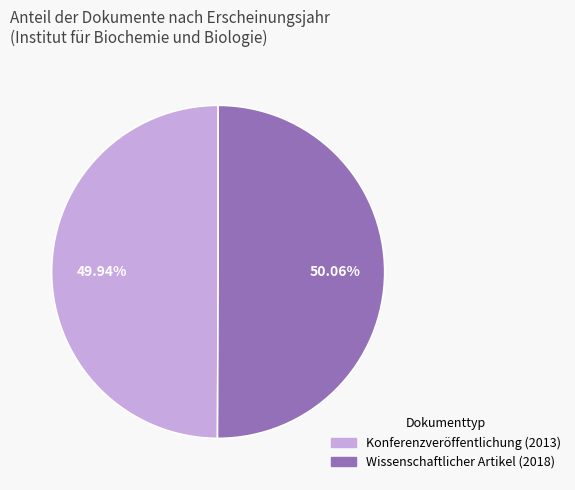

Does any single category account for the majority?

Yes